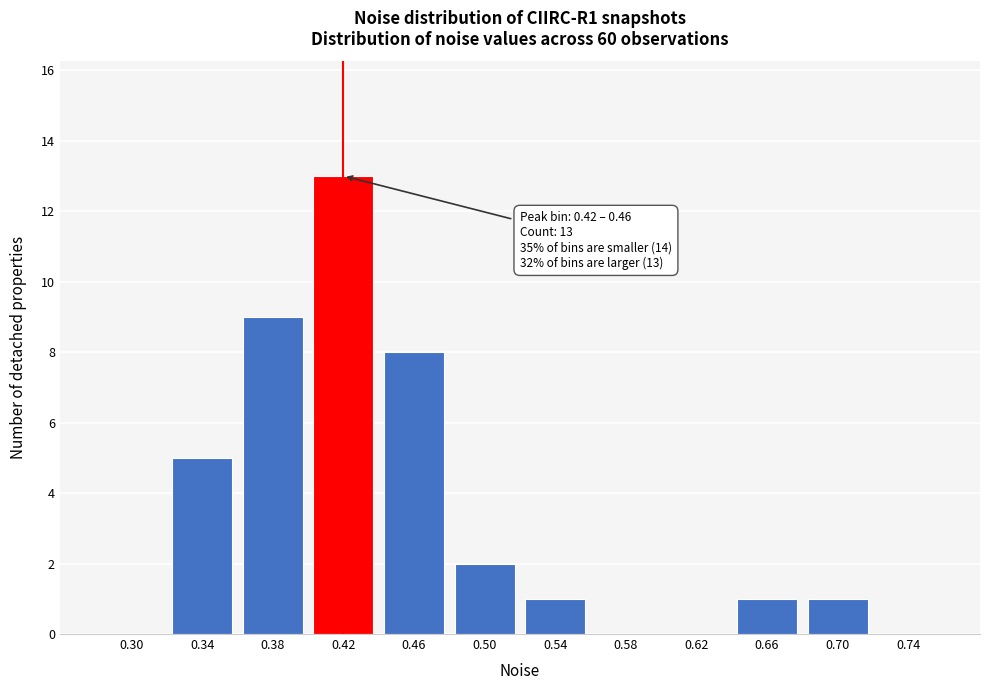

Reading left to right, what are all the values shown in this chart?

0.30=0	0.34=5	0.38=9	0.42=13	0.46=8	0.50=2	0.54=1	0.58=0	0.62=0	0.66=1	0.70=1	0.74=0